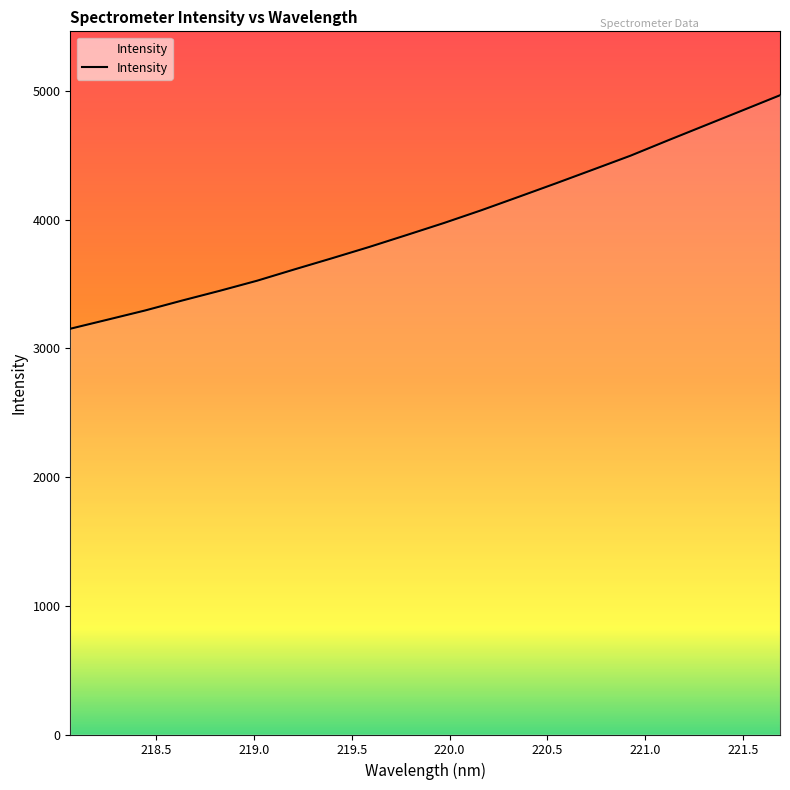

How many values exceed 3974?

10